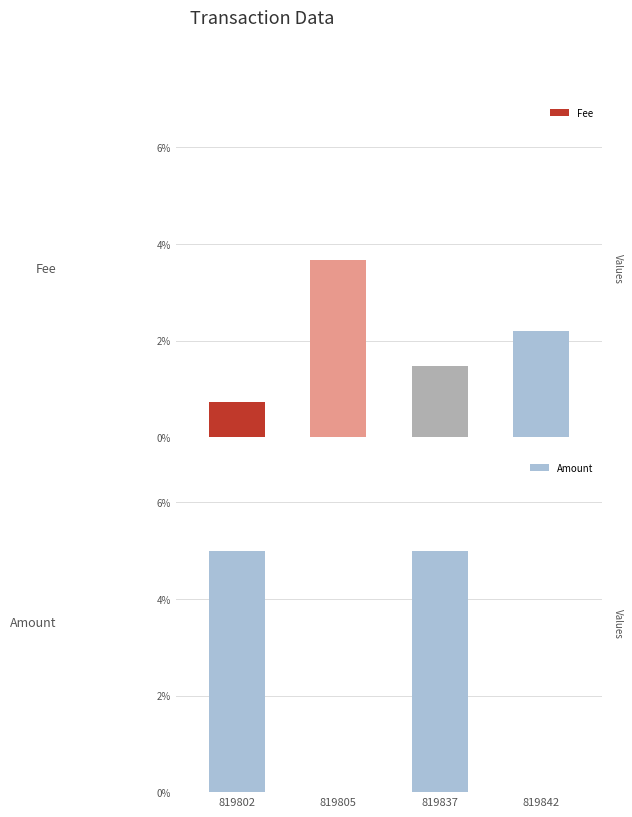

Count the Fee values in the range 0 to 1.

4